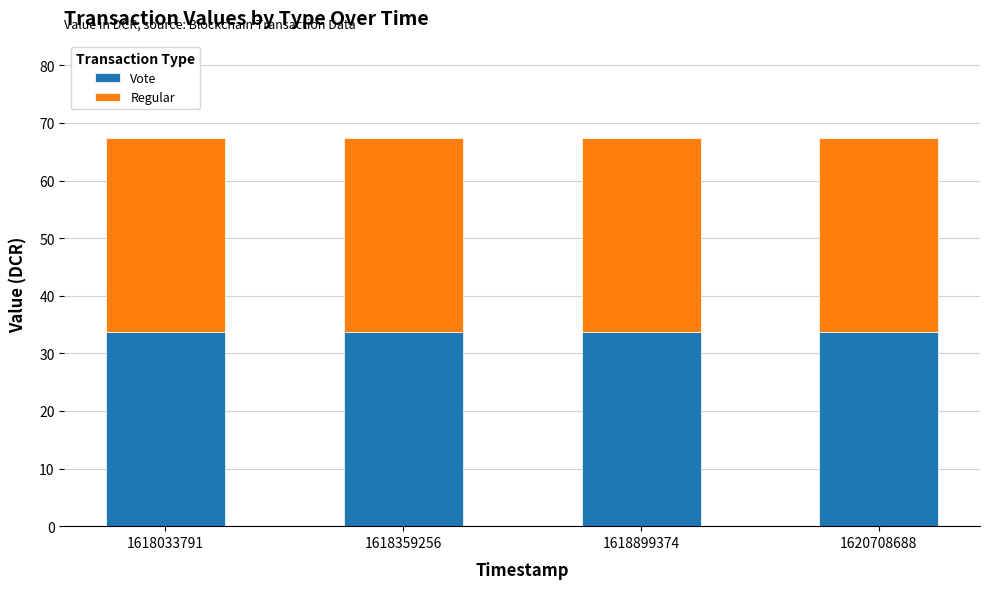

What is the minimum value for Vote?

33.7